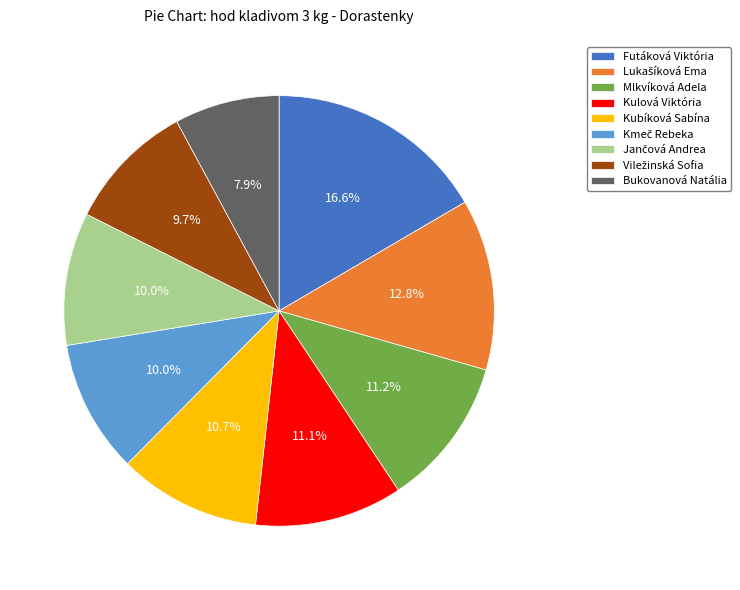

Combined, what portion of the pie is Kubíková Sabína and Bukovanová Natália?

18.6%